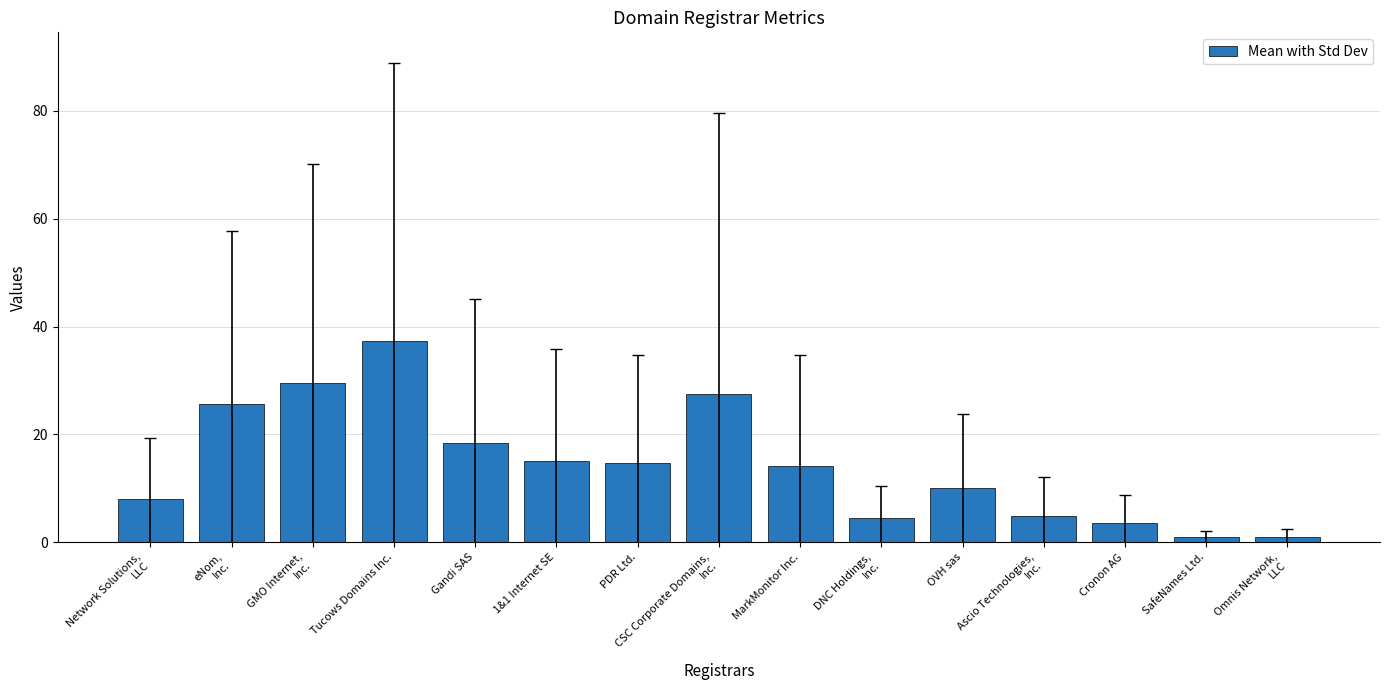

Are the bars grouped side by side (vs. stacked)?

No